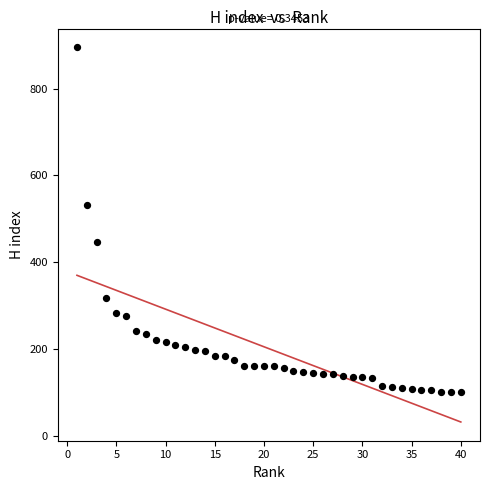

What is the range of Y values (max minus min)?

794